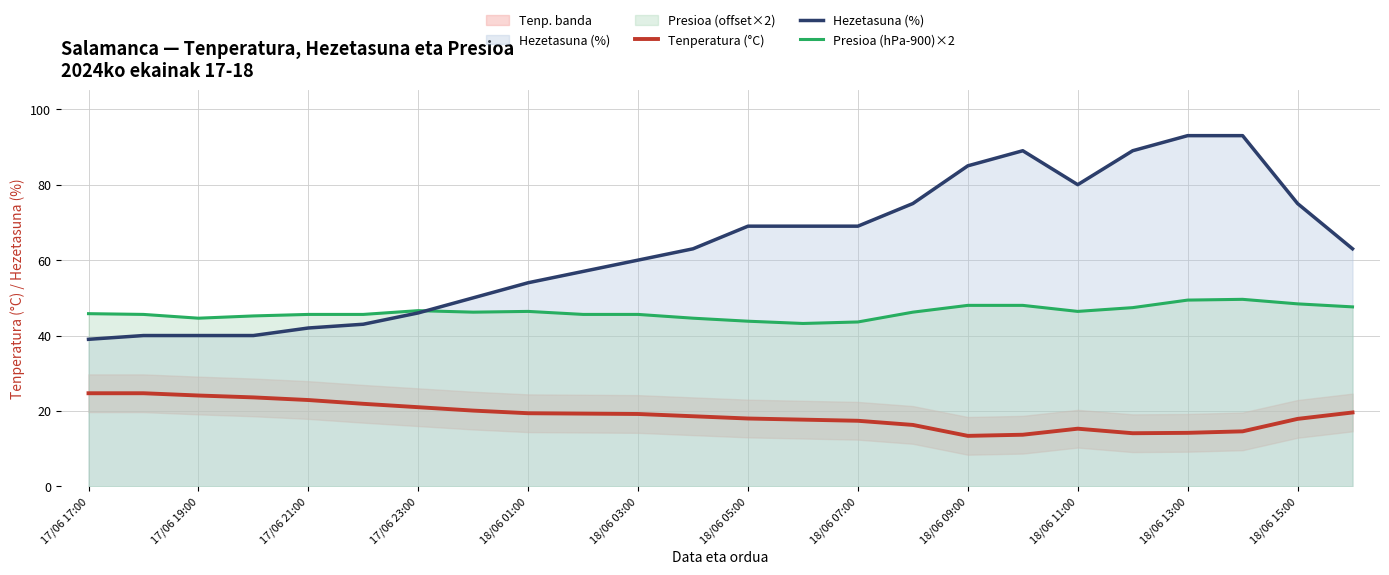

At which label does Tenperatura (°C) reach its peak?

17/06 17:00